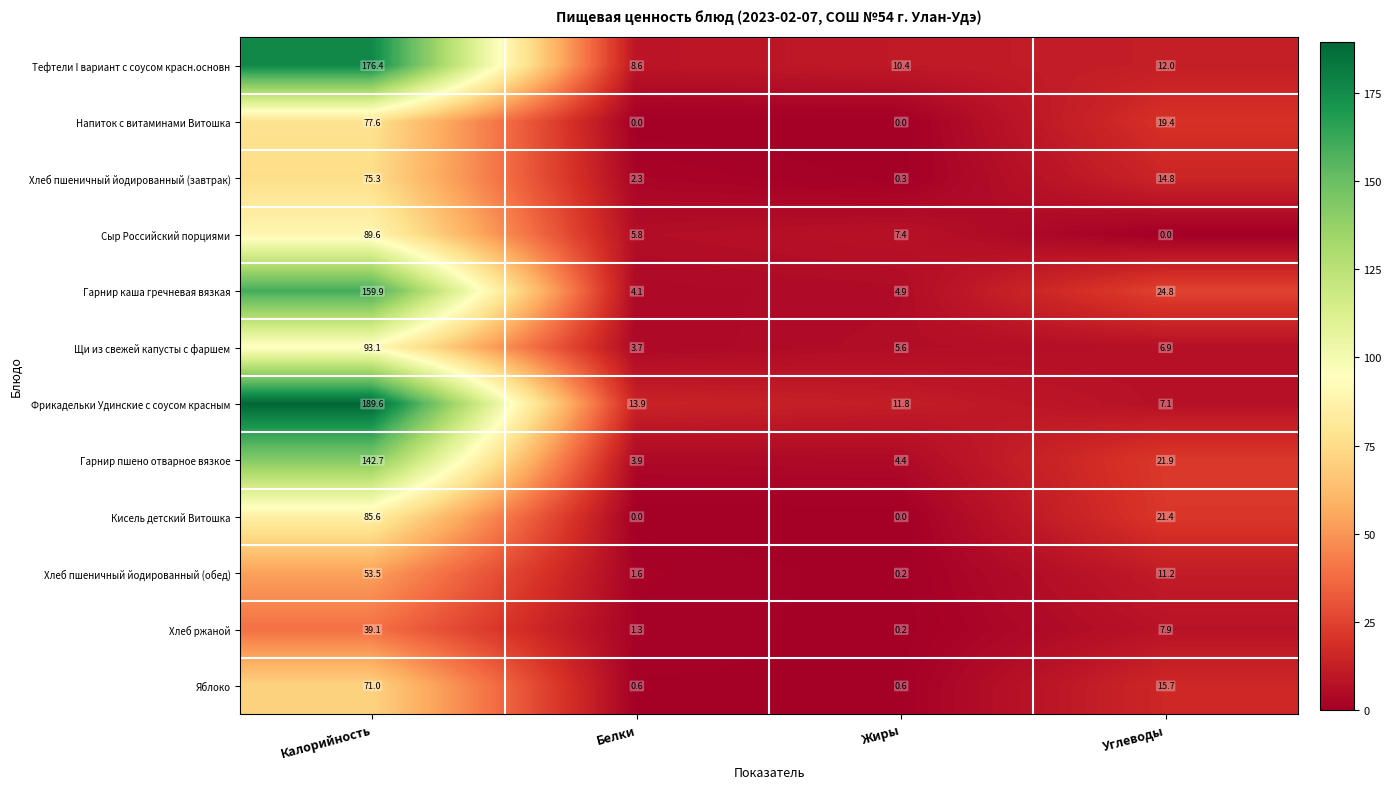

Where does the Гарнир пшено отварное вязкое series first go above 21?

Калорийность